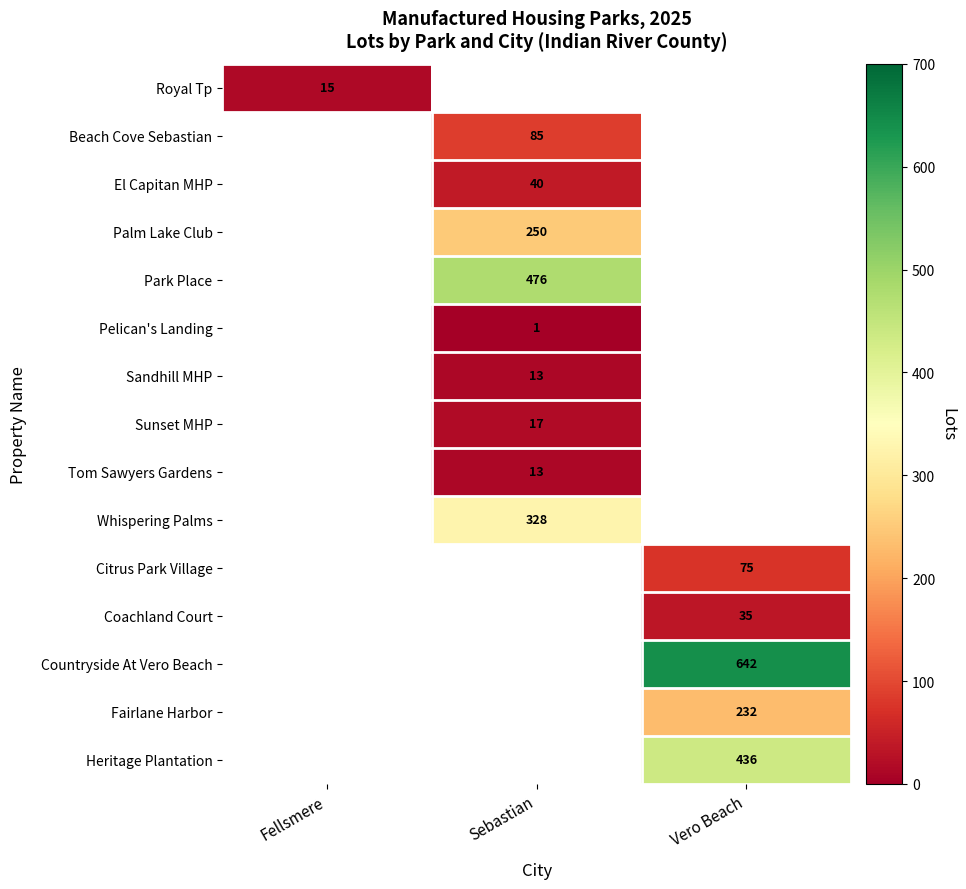

Which has a higher value, Sebastian or Vero Beach?

Vero Beach